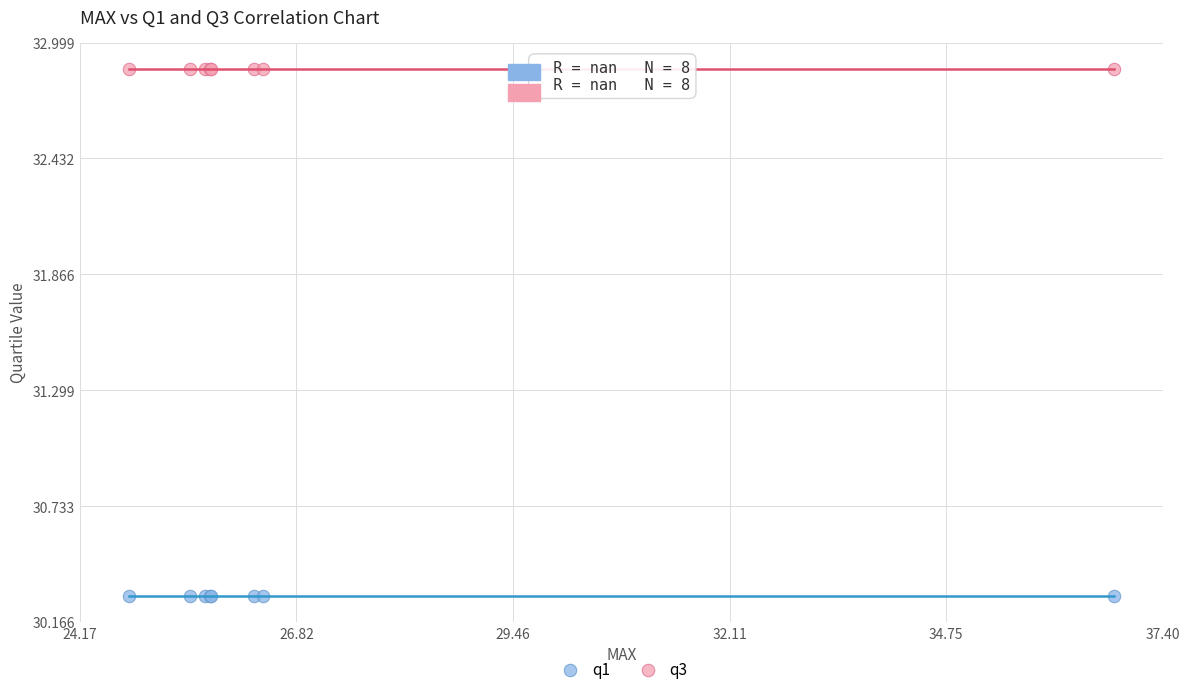

Which series reaches the maximum Y coordinate?

q3